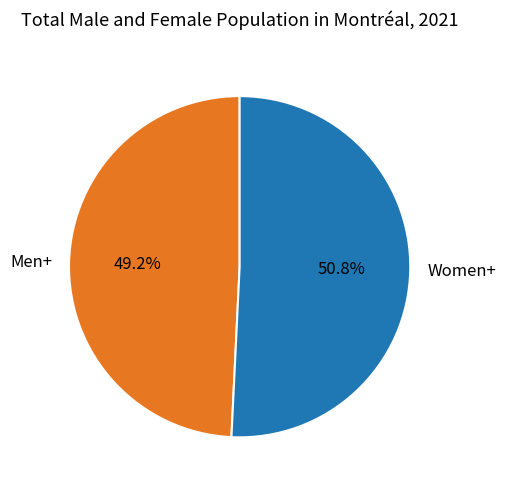

The Women+ slice represents 51% of the pie. True or false?

True